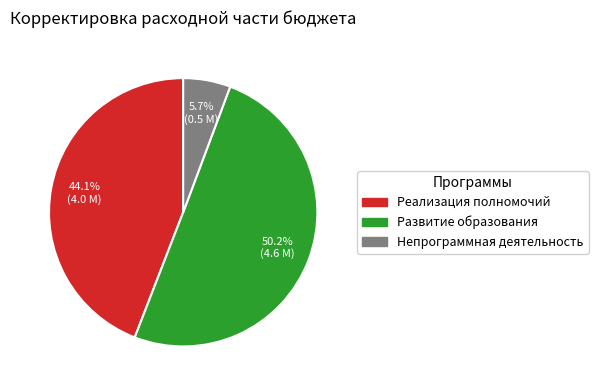

To the nearest percent, what is the average slice percentage?

33%